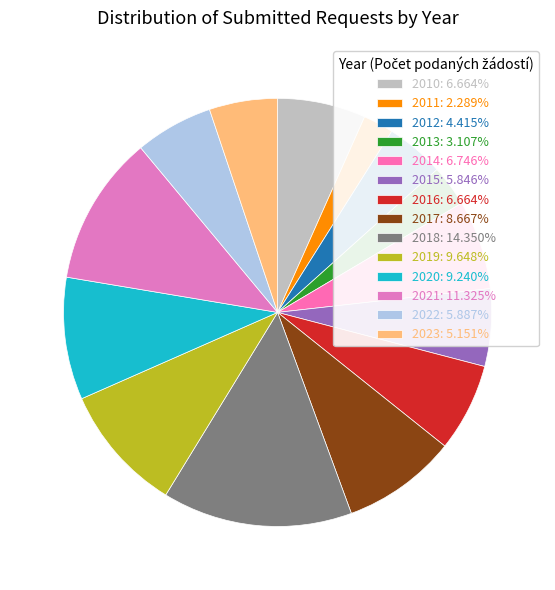

What is the change in value from 2014 to 2022?

-21